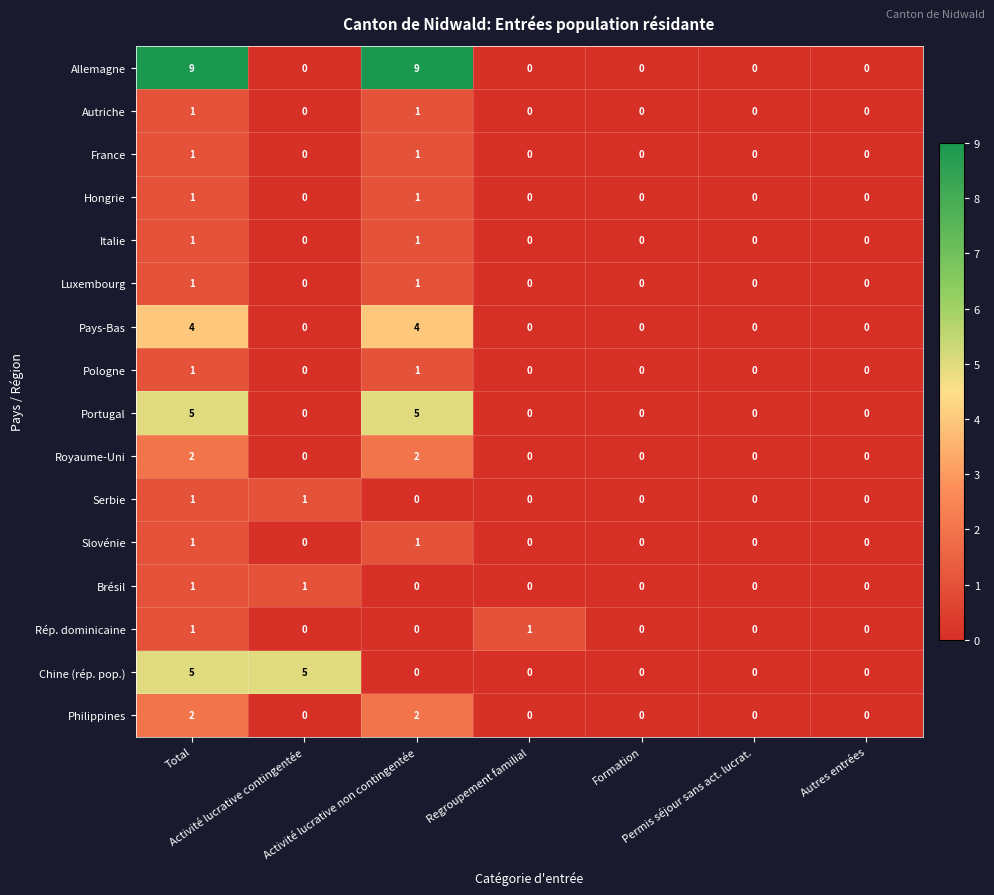

What is the difference between the highest and lowest values at Activité lucrative contingentée?

5